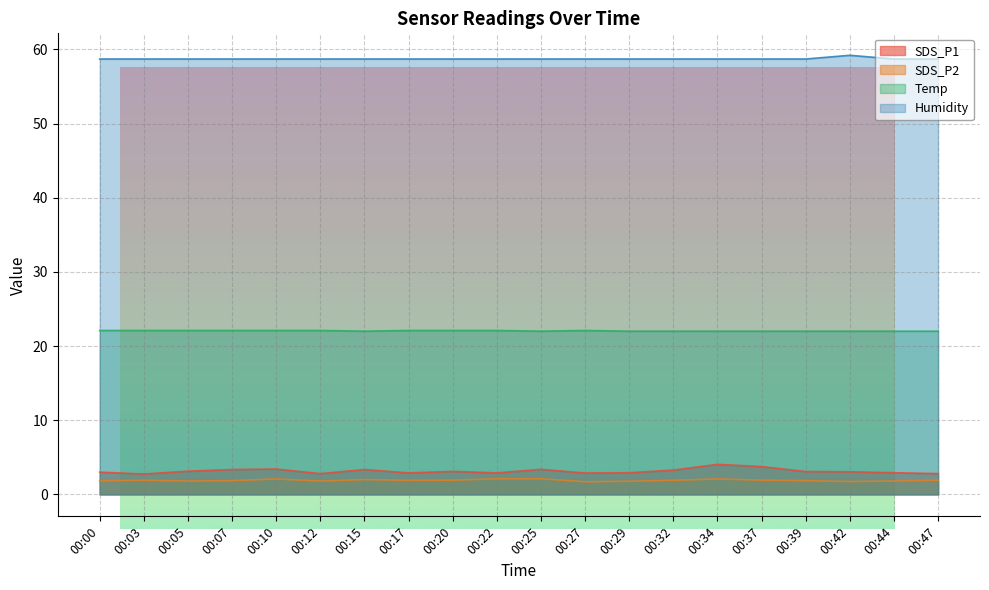

Is the value of SDS_P2 at 00:00 greater than the value of Humidity at 00:27?

No